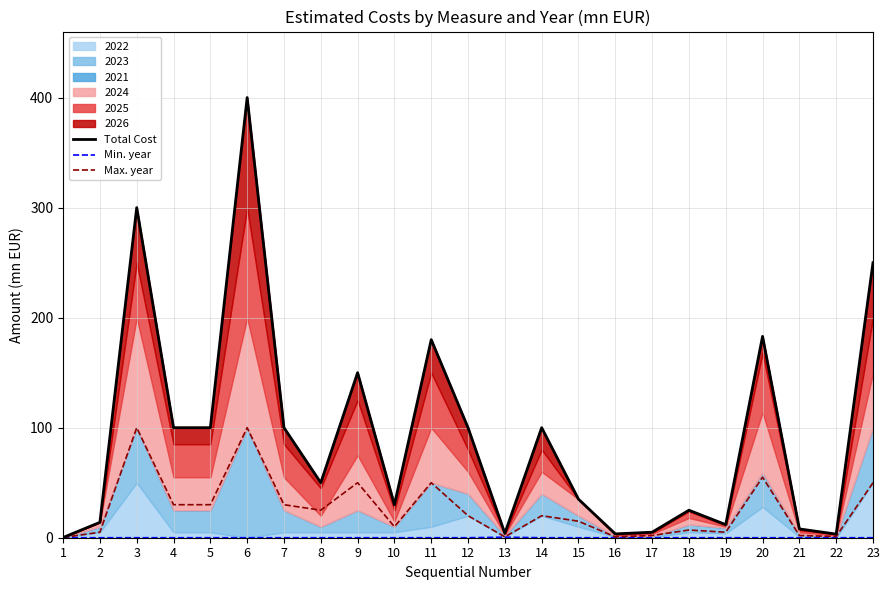

Count the Min. year values in the range 0 to 1.

23